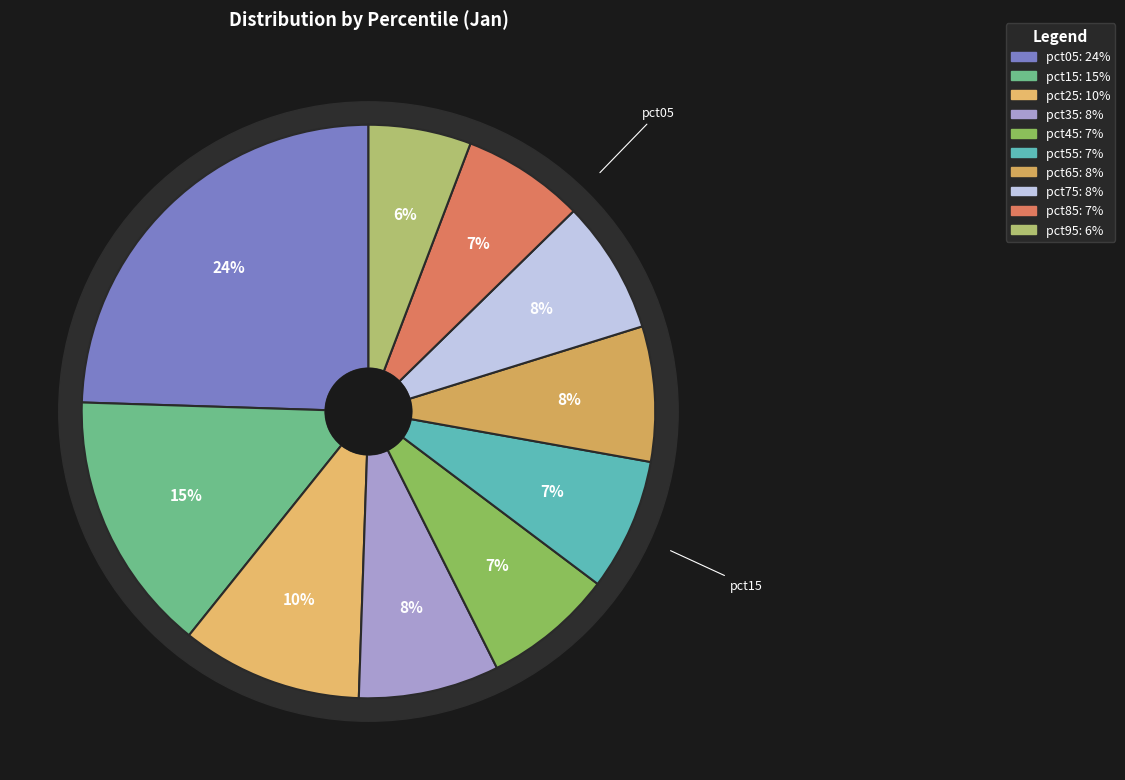

Which has a higher value, pct15 or pct85?

pct15